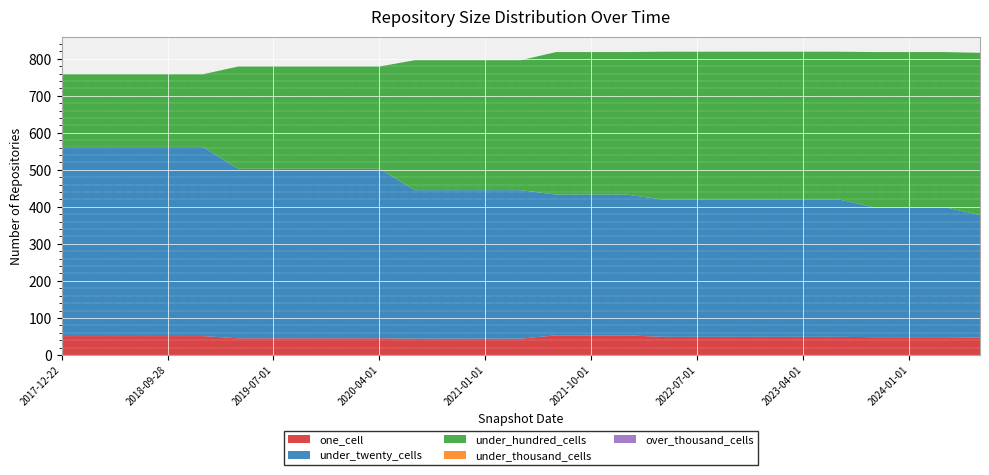

Reading left to right, list all the values displayed in this chart.

one_cell: 2017-12-22=51	2018-04-09=51	2018-07-11=51	2018-09-28=51	2019-01-01=51	2019-04-06=45	2019-07-01=45	2019-10-09=45	2020-01-01=45	2020-04-01=45	2020-07-01=44	2020-10-01=44	2021-01-01=44	2021-04-01=44	2021-07-01=53	2021-10-01=53	2022-01-01=53	2022-04-01=49	2022-07-01=49	2022-10-01=49	2023-01-01=49	2023-04-01=49	2023-07-01=49	2023-10-01=48	2024-01-01=48	2024-04-01=48	2024-07-01=47
under_twenty_cells: 2017-12-22=511	2018-04-09=511	2018-07-11=511	2018-09-28=511	2019-01-01=511	2019-04-06=458	2019-07-01=458	2019-10-09=458	2020-01-01=458	2020-04-01=458	2020-07-01=401	2020-10-01=401	2021-01-01=401	2021-04-01=401	2021-07-01=380	2021-10-01=380	2022-01-01=380	2022-04-01=371	2022-07-01=371	2022-10-01=371	2023-01-01=371	2023-04-01=371	2023-07-01=371	2023-10-01=351	2024-01-01=351	2024-04-01=351	2024-07-01=331
under_hundred_cells: 2017-12-22=196	2018-04-09=196	2018-07-11=196	2018-09-28=196	2019-01-01=196	2019-04-06=276	2019-07-01=276	2019-10-09=276	2020-01-01=276	2020-04-01=276	2020-07-01=351	2020-10-01=351	2021-01-01=351	2021-04-01=351	2021-07-01=385	2021-10-01=385	2022-01-01=385	2022-04-01=399	2022-07-01=399	2022-10-01=399	2023-01-01=399	2023-04-01=399	2023-07-01=399	2023-10-01=419	2024-01-01=419	2024-04-01=419	2024-07-01=438
under_thousand_cells: 2017-12-22=0	2018-04-09=0	2018-07-11=0	2018-09-28=0	2019-01-01=0	2019-04-06=0	2019-07-01=0	2019-10-09=0	2020-01-01=0	2020-04-01=0	2020-07-01=0	2020-10-01=0	2021-01-01=0	2021-04-01=0	2021-07-01=0	2021-10-01=0	2022-01-01=0	2022-04-01=0	2022-07-01=0	2022-10-01=0	2023-01-01=0	2023-04-01=0	2023-07-01=0	2023-10-01=0	2024-01-01=0	2024-04-01=0	2024-07-01=0
over_thousand_cells: 2017-12-22=0	2018-04-09=0	2018-07-11=0	2018-09-28=0	2019-01-01=0	2019-04-06=0	2019-07-01=0	2019-10-09=0	2020-01-01=0	2020-04-01=0	2020-07-01=0	2020-10-01=0	2021-01-01=0	2021-04-01=0	2021-07-01=0	2021-10-01=0	2022-01-01=0	2022-04-01=0	2022-07-01=0	2022-10-01=0	2023-01-01=0	2023-04-01=0	2023-07-01=0	2023-10-01=0	2024-01-01=0	2024-04-01=0	2024-07-01=0